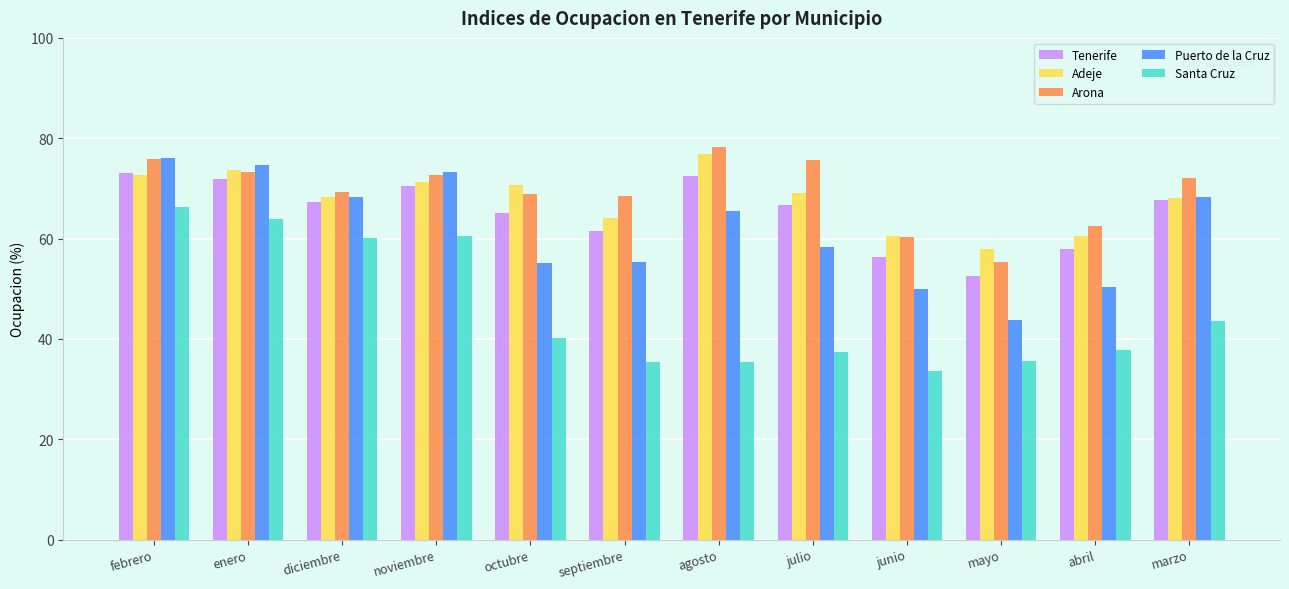

At which label is Tenerife closest to 62?

septiembre